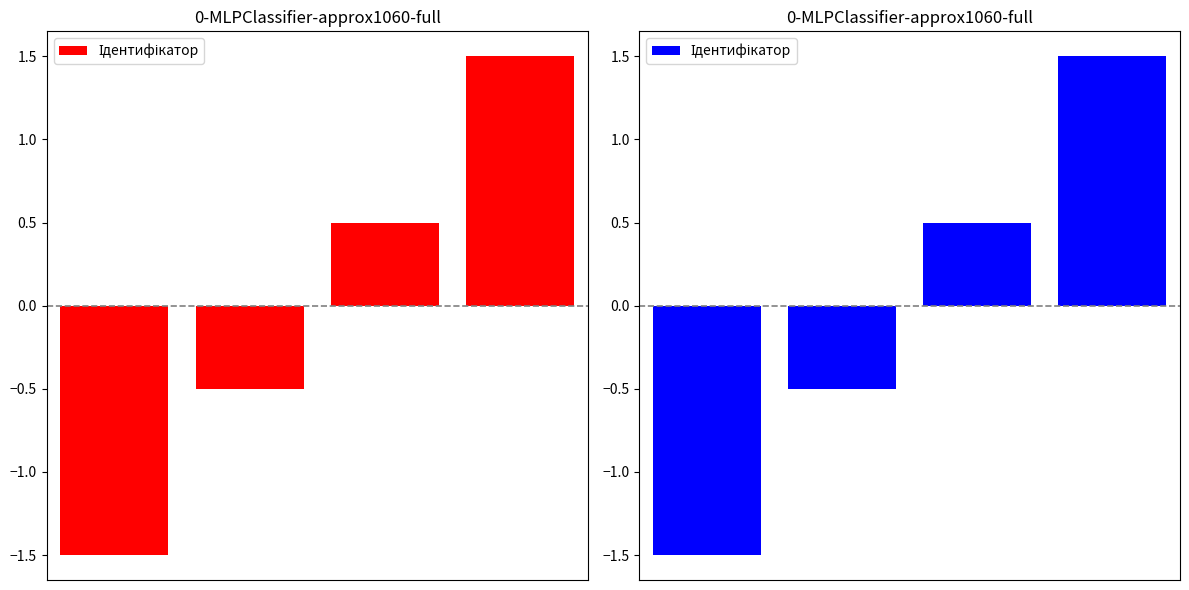

Does the chart contain stacked bars?

No